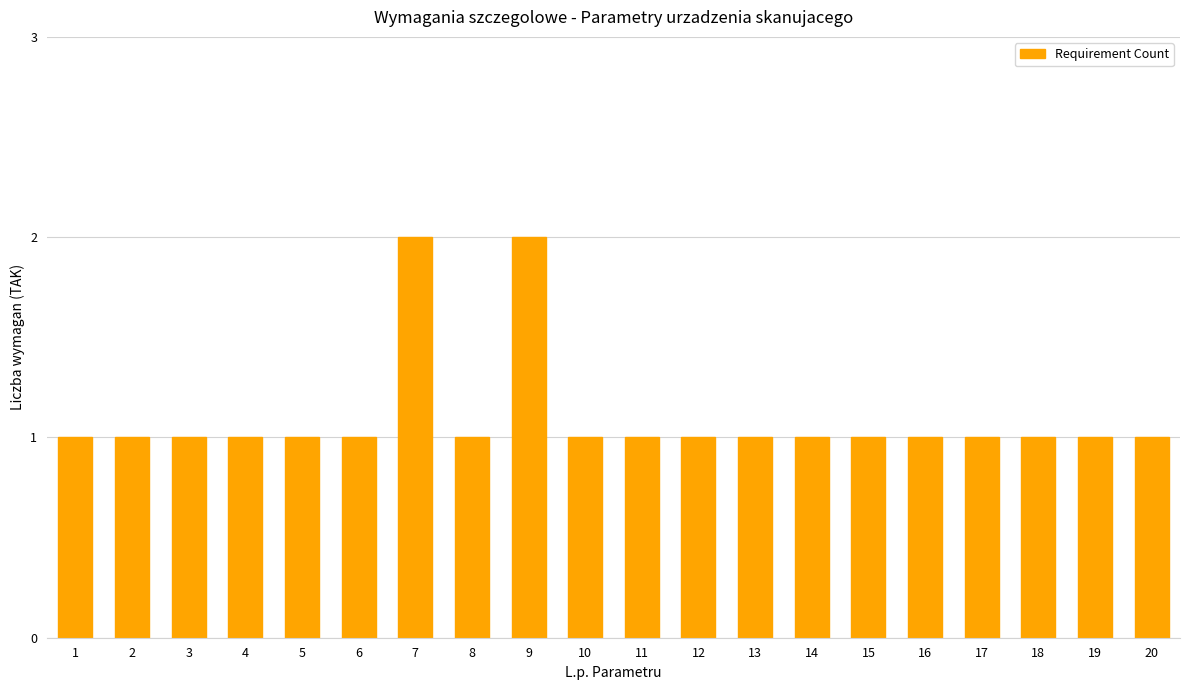

What is the difference between the maximum and minimum values?

1